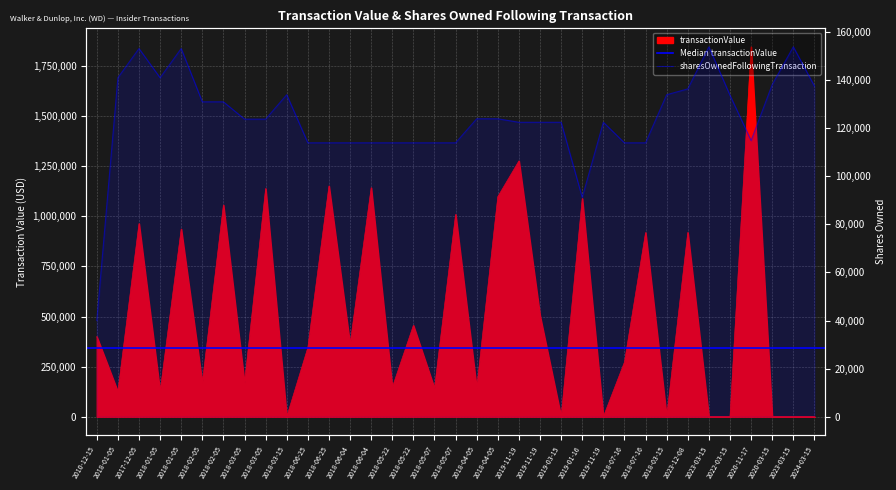

Which series has the largest total across all categories?

transactionValue